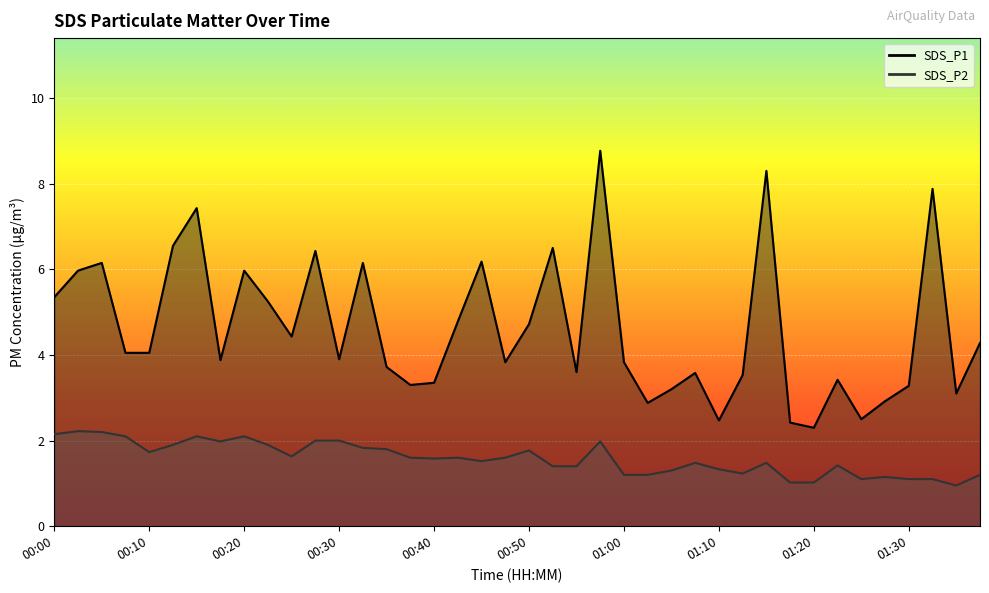

Where does the SDS_P2 series first go above 1?

00:00